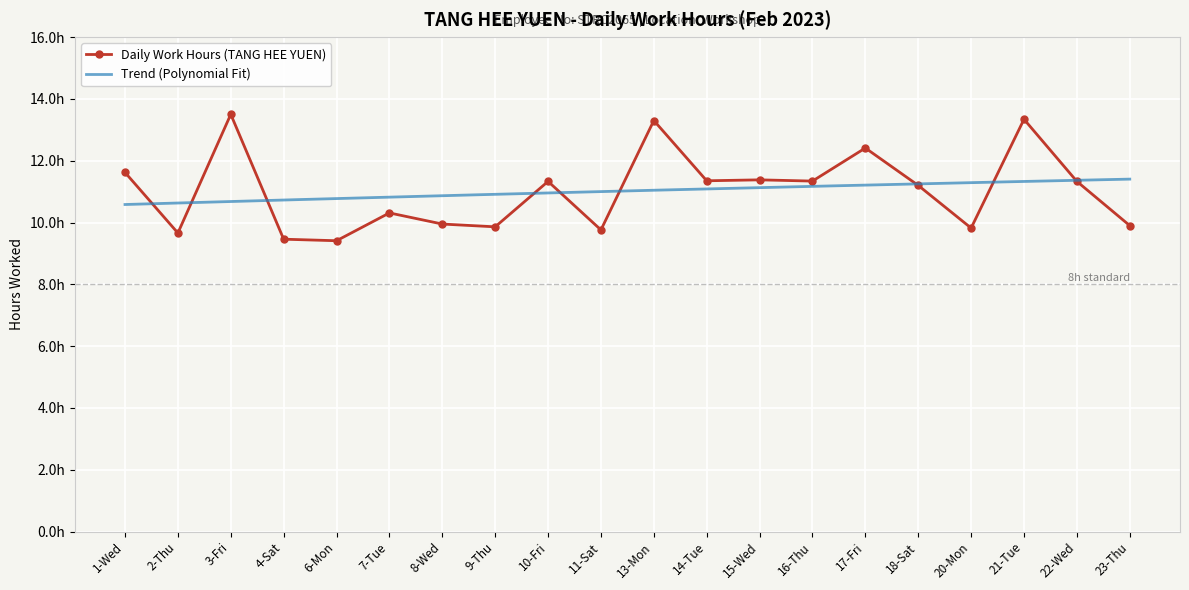

Reading right to left, extract all data points from this chart.

9.9	11.3	13.3	9.8	11.2	12.4	11.3	11.4	11.3	13.3	9.8	11.3	9.9	9.9	10.3	9.4	9.5	13.5	9.7	11.6